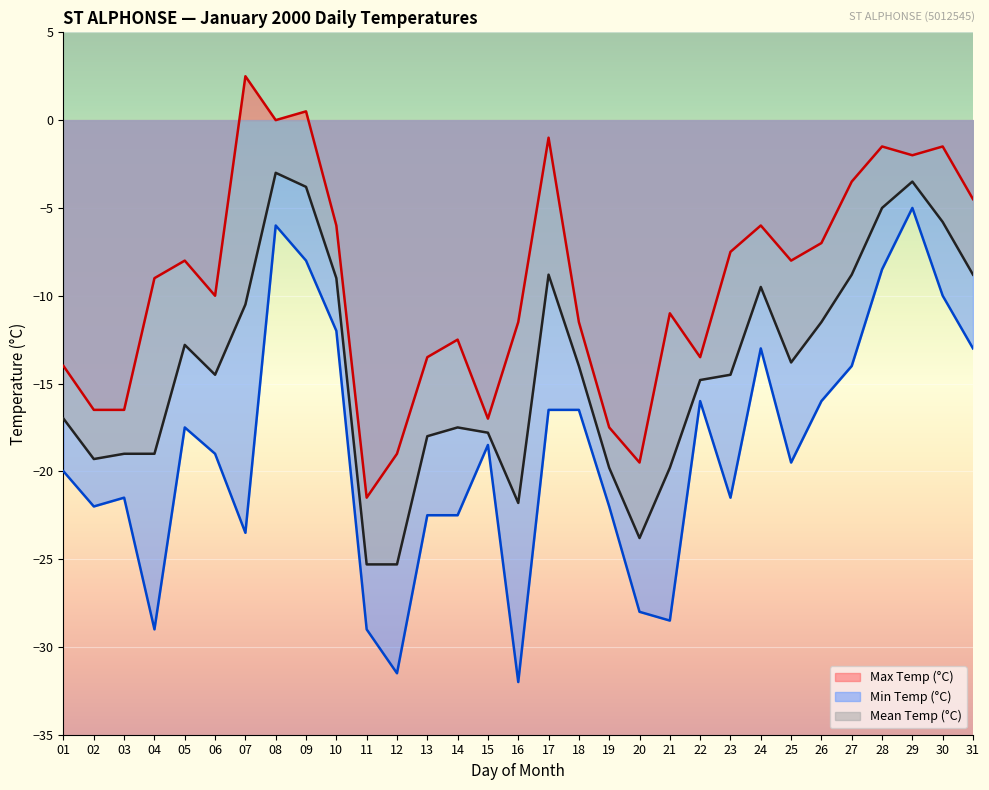

How many values in the Max Temp (°C) series are below -9?

15